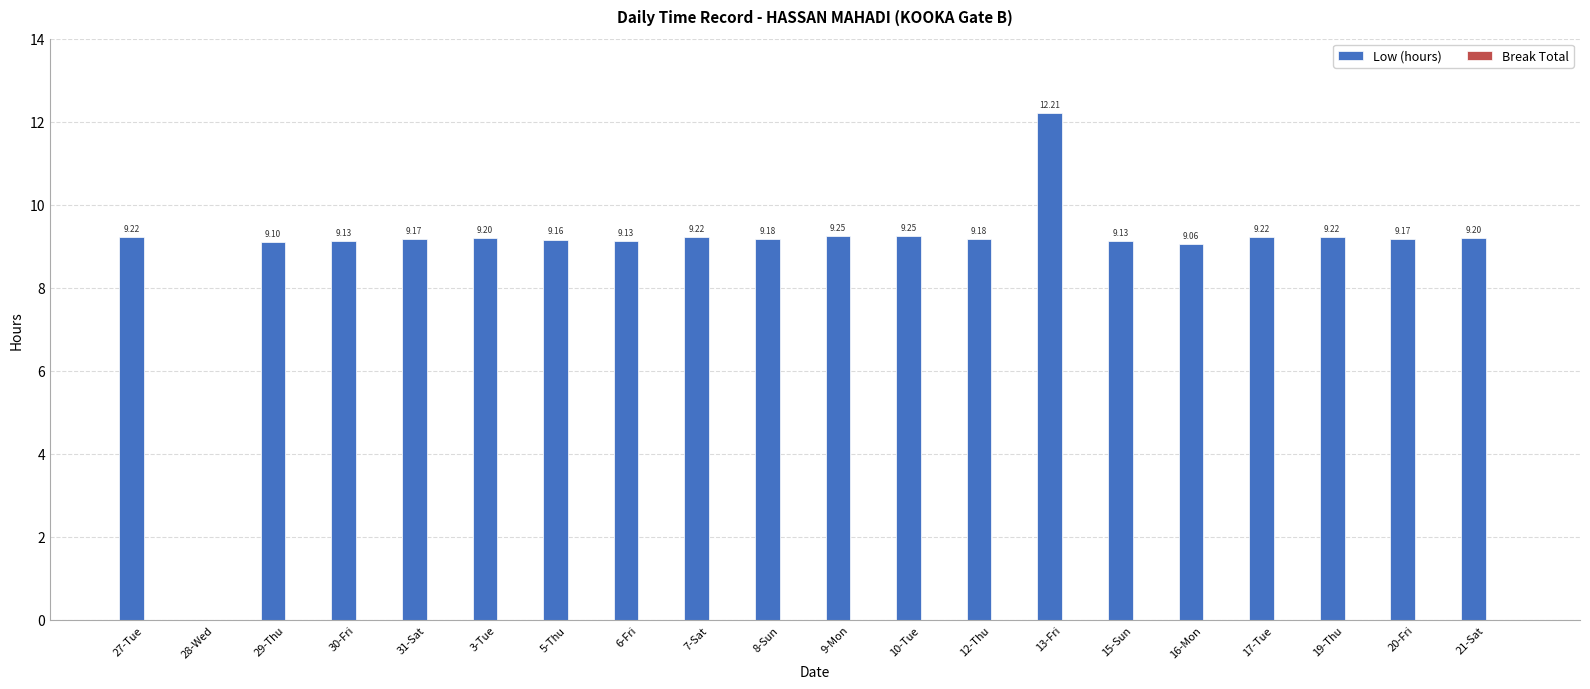

Approximately how many times larger is the value at 7-Sat compared to 9-Mon?

1.0